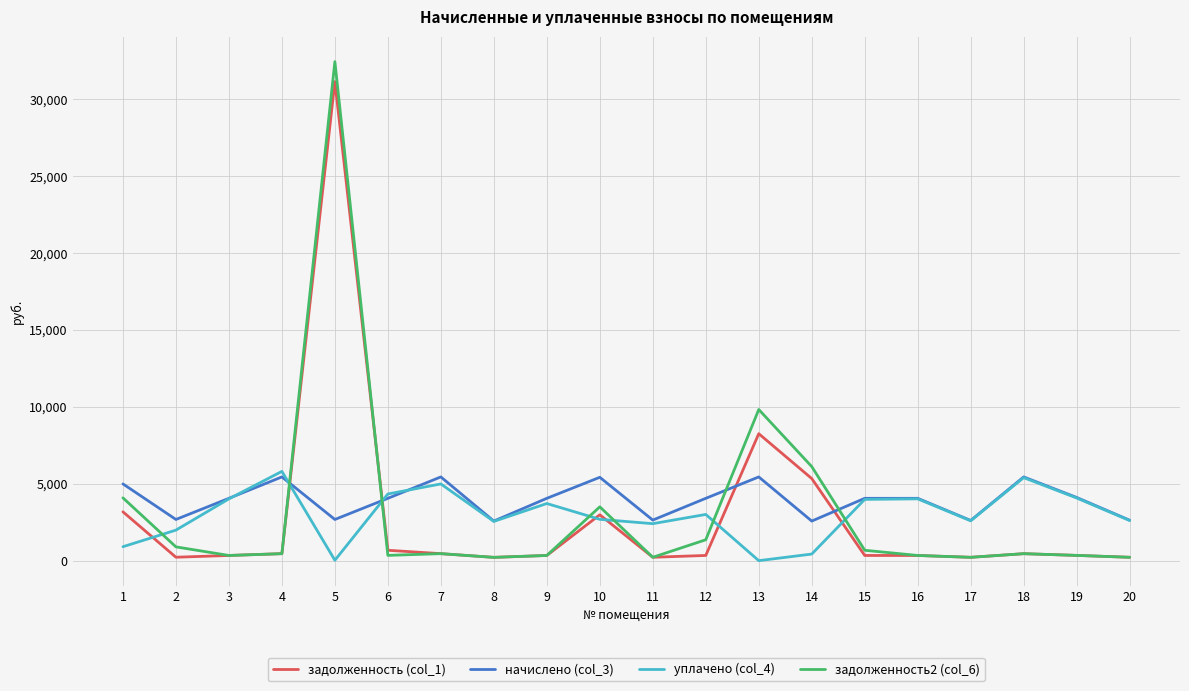

Rank the series at 10 from highest to lowest value.

начислено (col_3), задолженность2 (col_6), задолженность (col_1), уплачено (col_4)